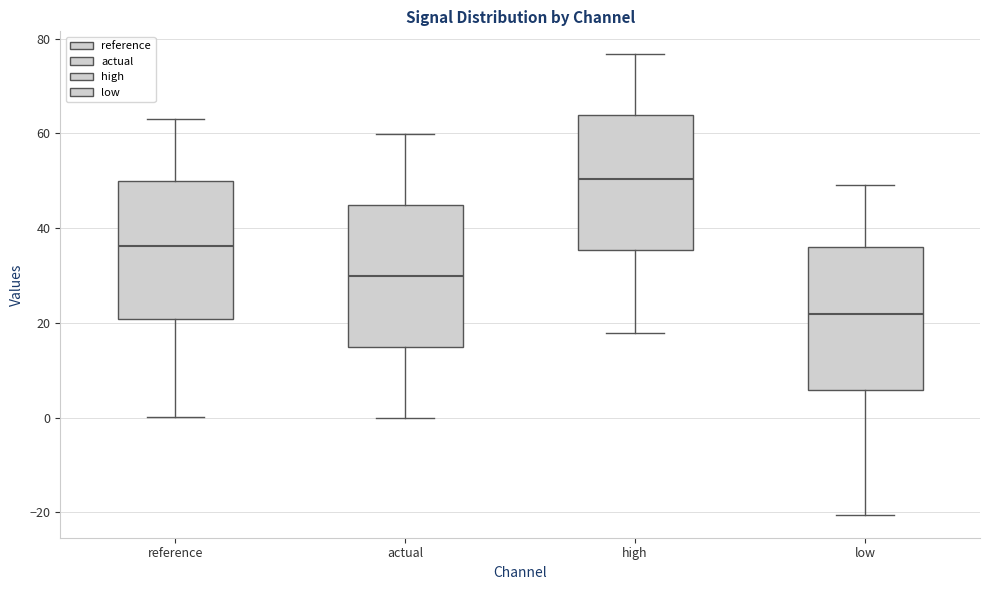

Reading left to right, read every box against the y-axis: the position of its median line, the range the box covers, and the ends of its whiskers. The values are not printed on the chart, so give them approximately, as read against the axis.

reference: median 36, box 20 to 50, whiskers 0 to 62
actual: median 30, box 14 to 44, whiskers 0 to 60
high: median 50, box 36 to 64, whiskers 18 to 76
low: median 22, box 6 to 36, whiskers -20 to 50